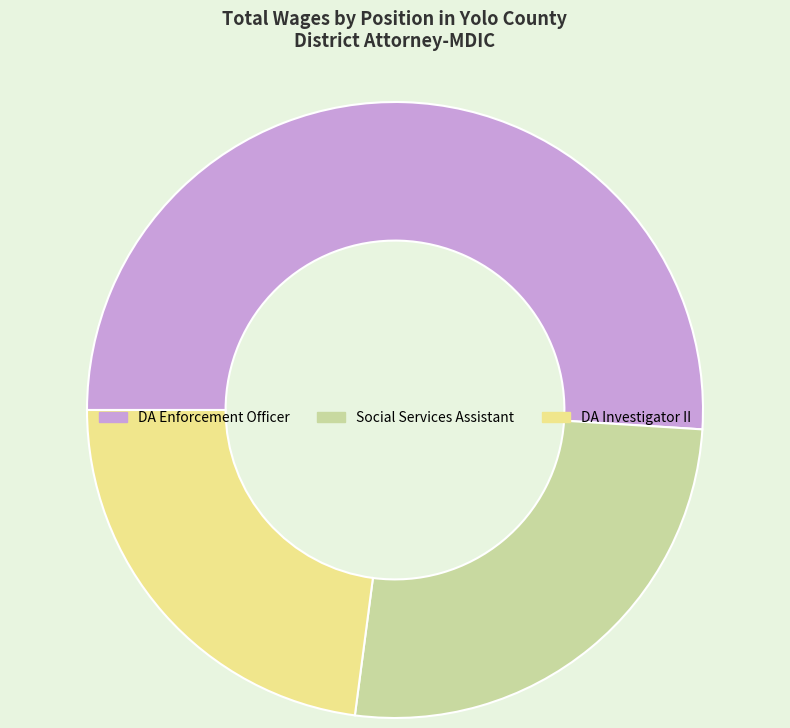

Count the number of slices in the pie.

3